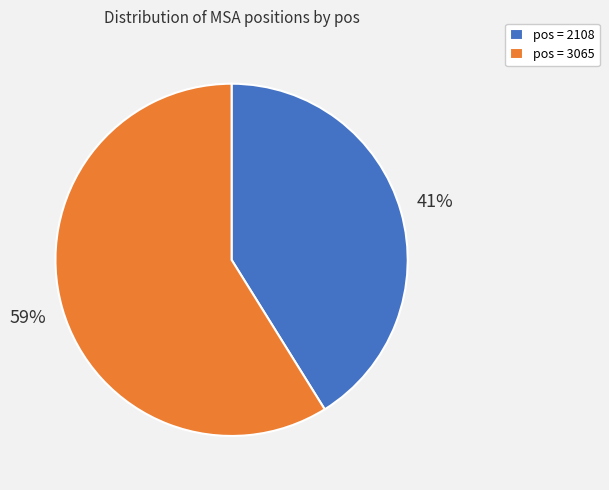

What is the majority slice?

pos = 3065